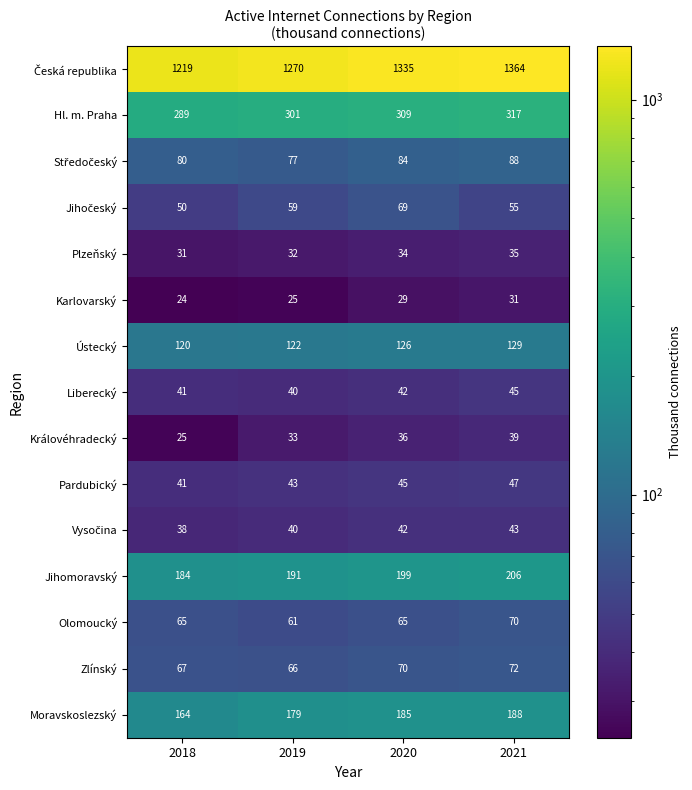

Count the Královéhradecký values in the range 33 to 39.

3